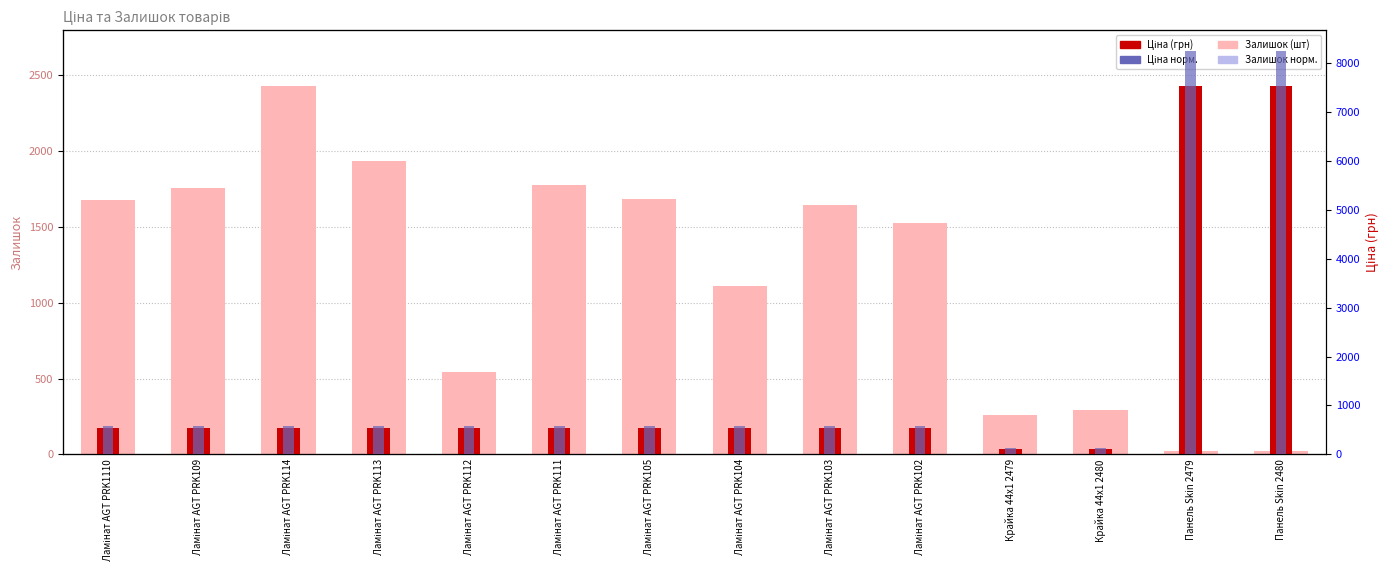

How many bars are there in total?

42